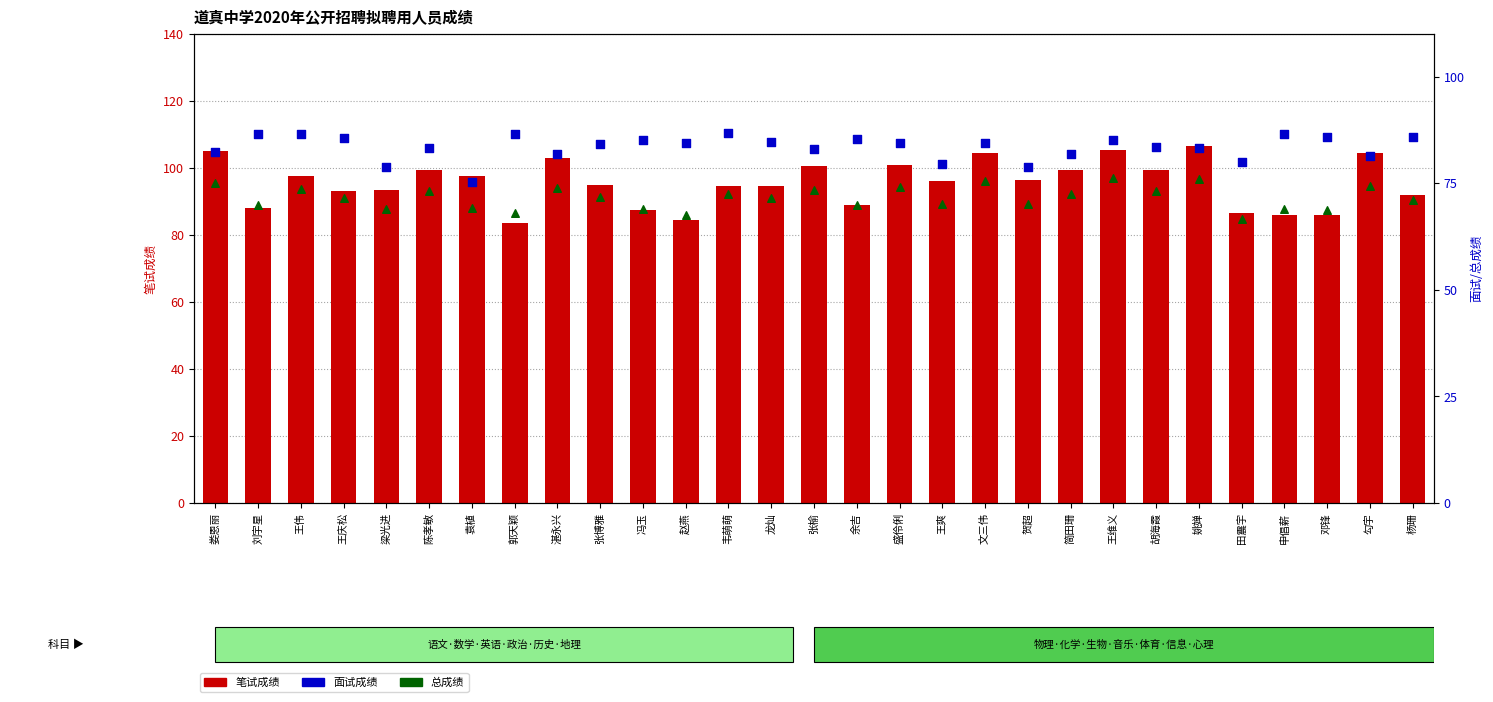

Which series has the largest total across all categories?

笔试成绩